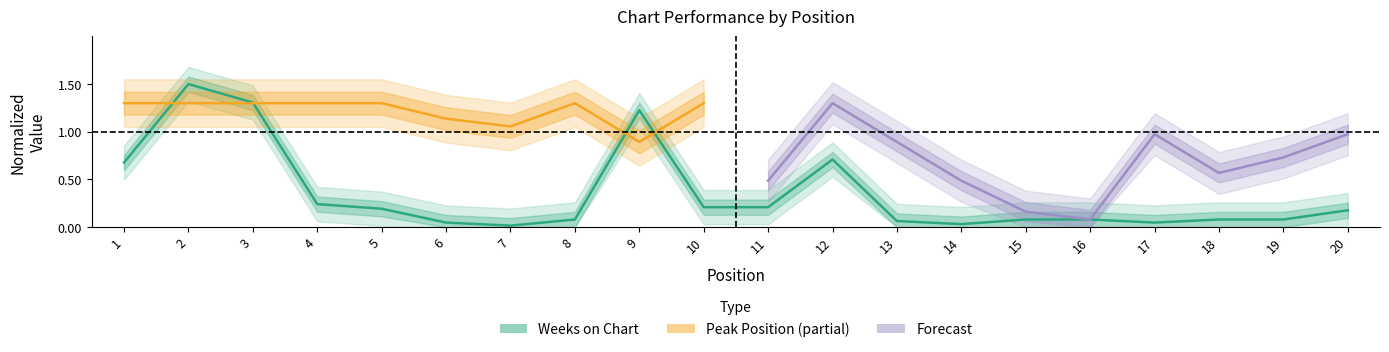

List the labels in order of value, largest first.

2, 3, 9, 12, 1, 4, 10, 11, 5, 20, 8, 15, 16, 18, 19, 13, 6, 17, 14, 7